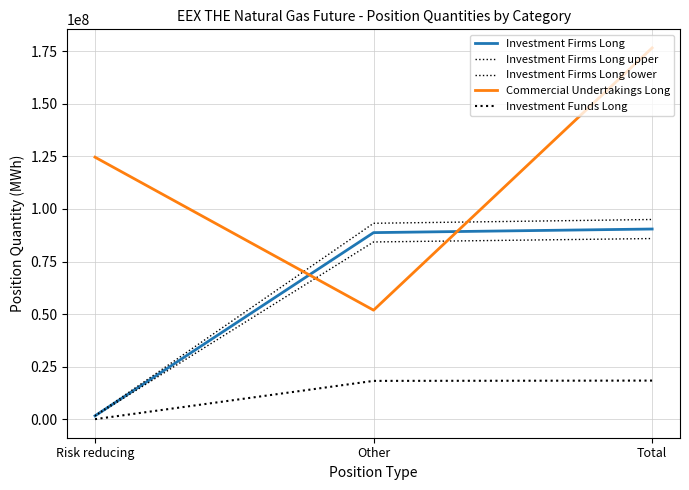

What is the label of the 1st point from the left?

Risk reducing